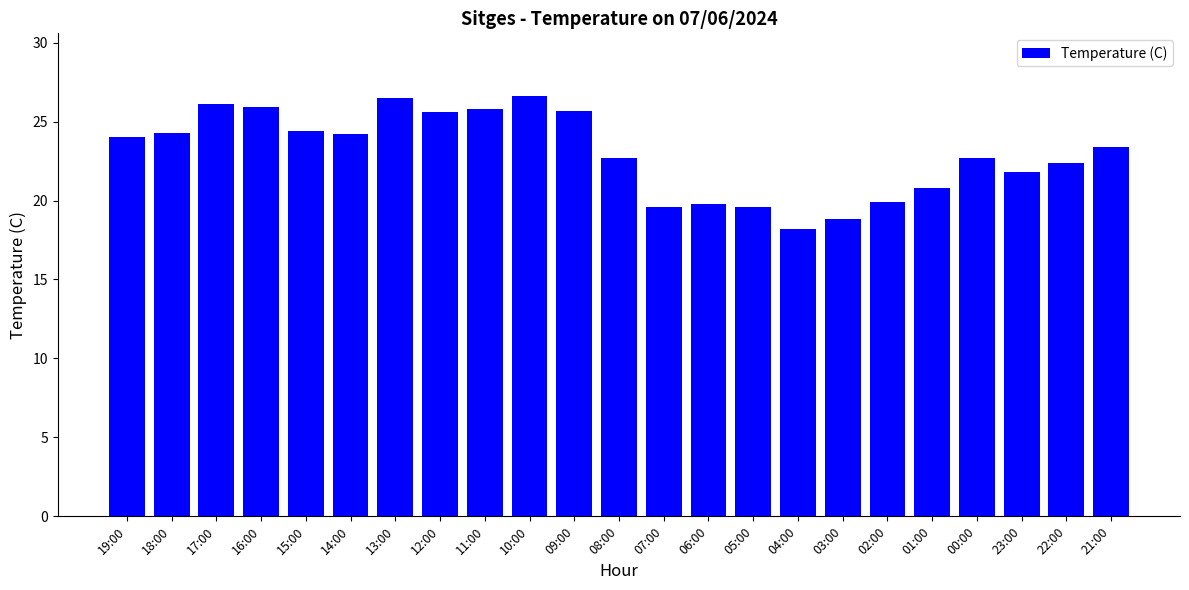

True or false: the data shows 9.9 at 15:00.

False